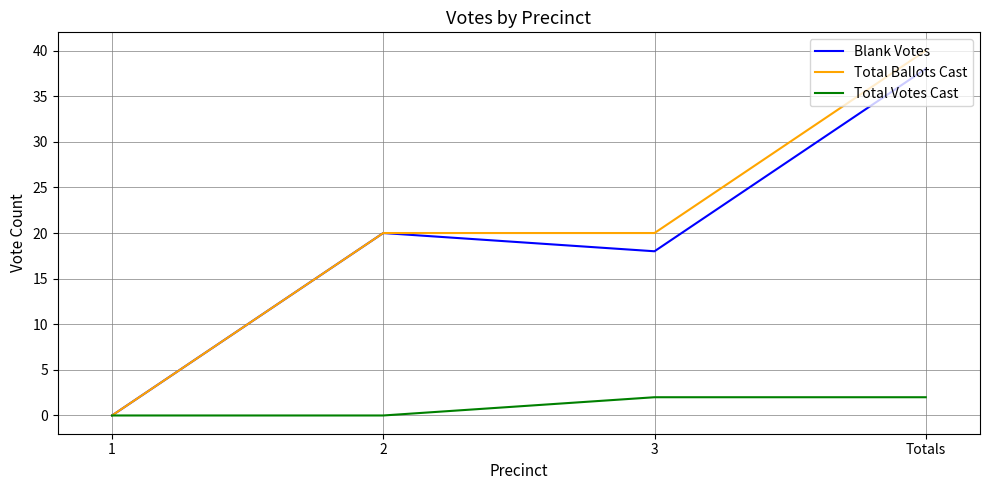

True or false: Blank Votes has a value of 33 at 2.

False